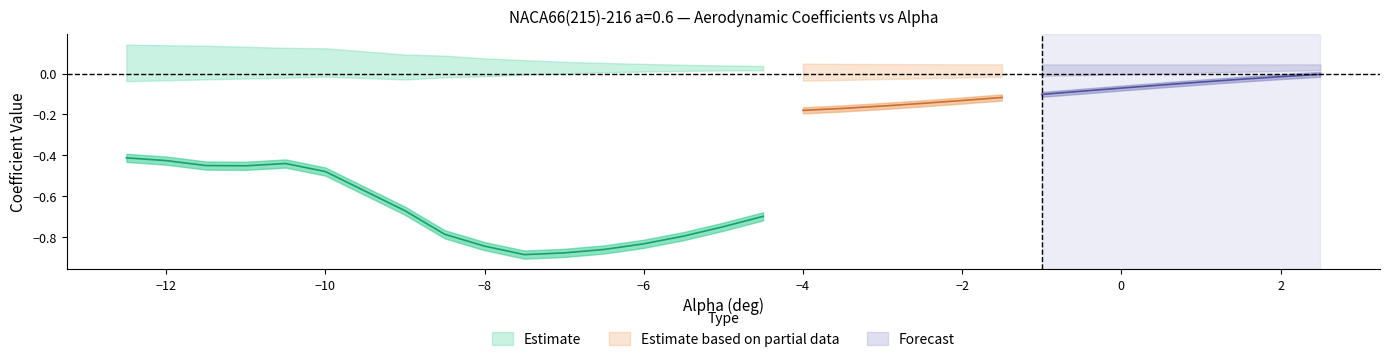

Does the chart have visible grid lines?

No